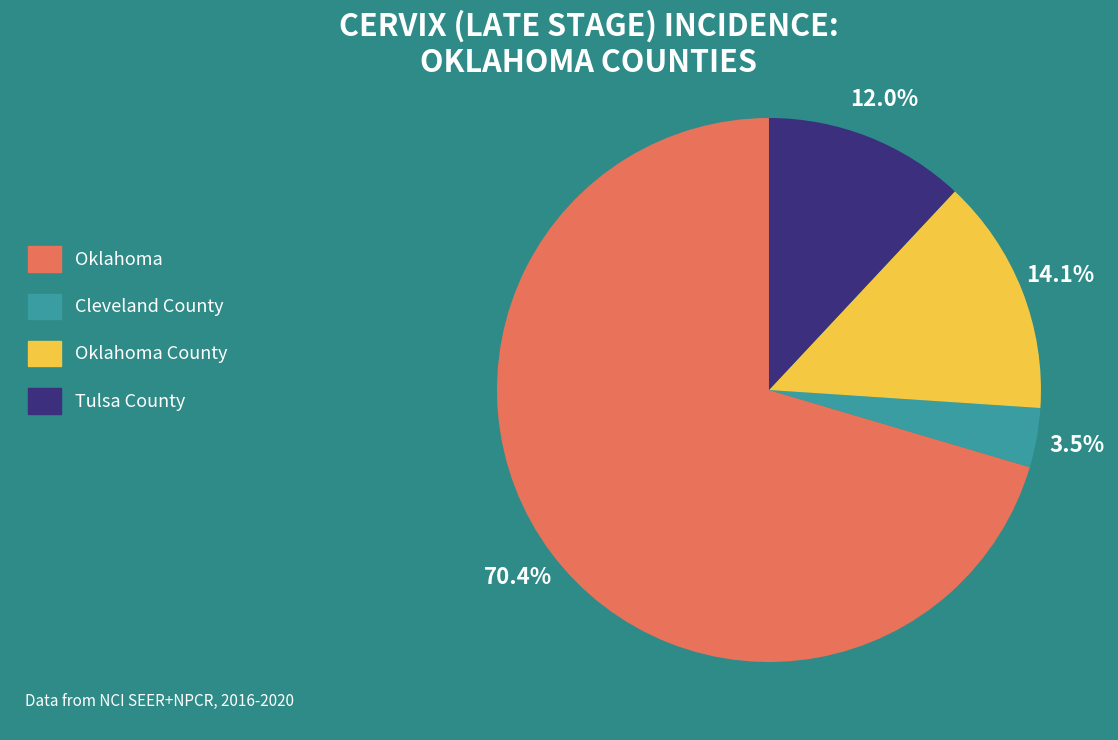

Do Oklahoma and Oklahoma County together represent more than half of the pie?

Yes